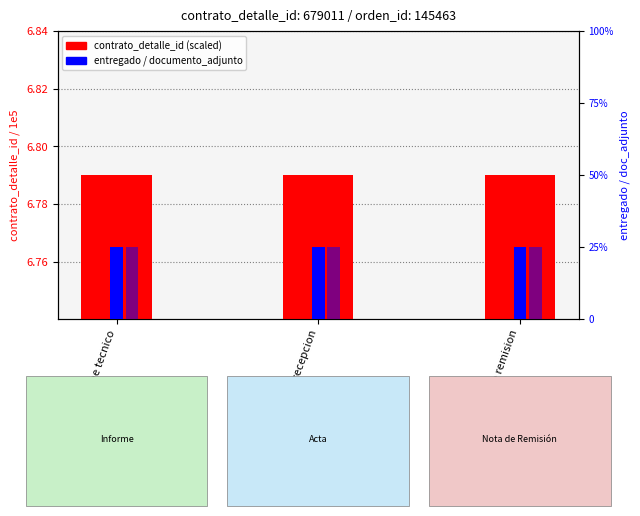

Does the chart contain stacked bars?

No